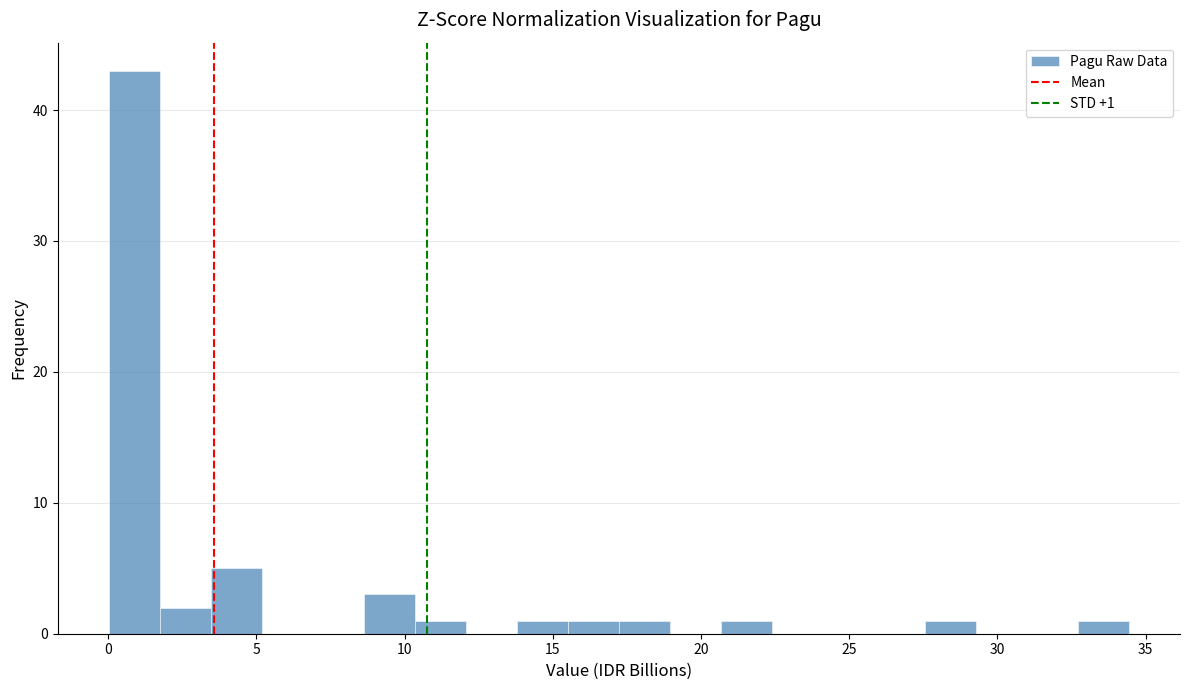

Around what value on the x-axis is the tallest bar? Give the approximate position of its centre, as read against the axis.

1.0